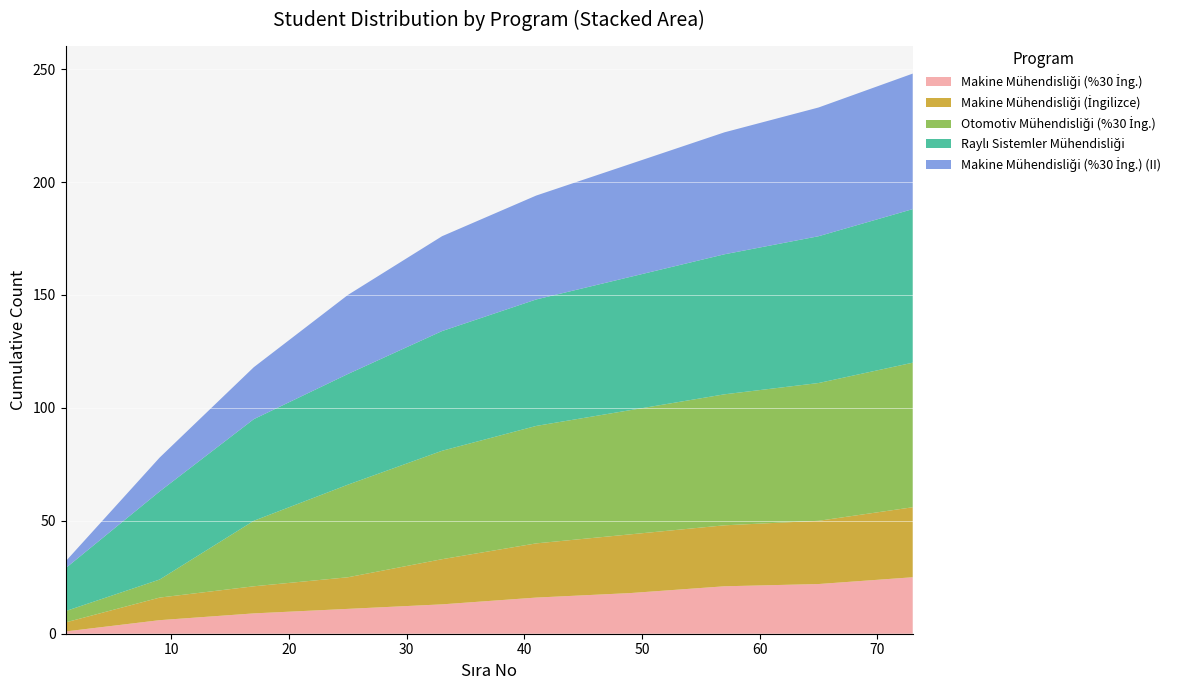

Reading left to right, extract all data points from this chart.

Makine Mühendisliği (%30 İng.): 1=1	9=6	17=9	25=11	33=13	41=16	49=18	57=21	65=22	73=25
Makine Mühendisliği (İngilizce): 1=4	9=10	17=12	25=14	33=20	41=24	49=26	57=27	65=28	73=31
Otomotiv Mühendisliği (%30 İng.): 1=5	9=8	17=29	25=41	33=48	41=52	49=55	57=58	65=61	73=64
Raylı Sistemler Mühendisliği: 1=19	9=39	17=45	25=49	33=53	41=56	49=59	57=62	65=65	73=68
Makine Mühendisliği (%30 İng.) (II): 1=3	9=15	17=23	25=35	33=42	41=46	49=50	57=54	65=57	73=60